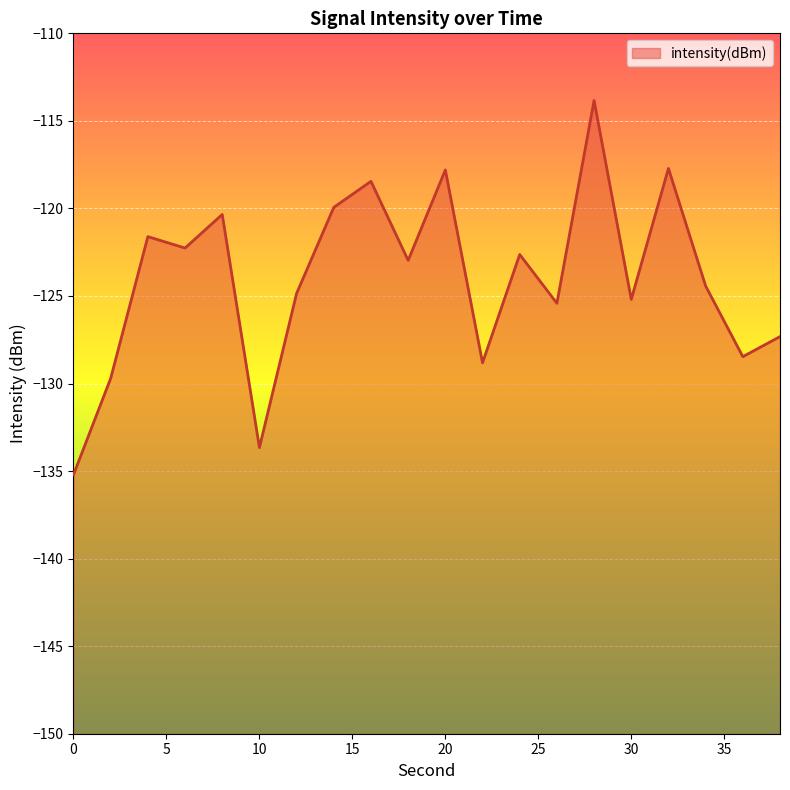

Is it true that the value at 4 is -121.6?

True